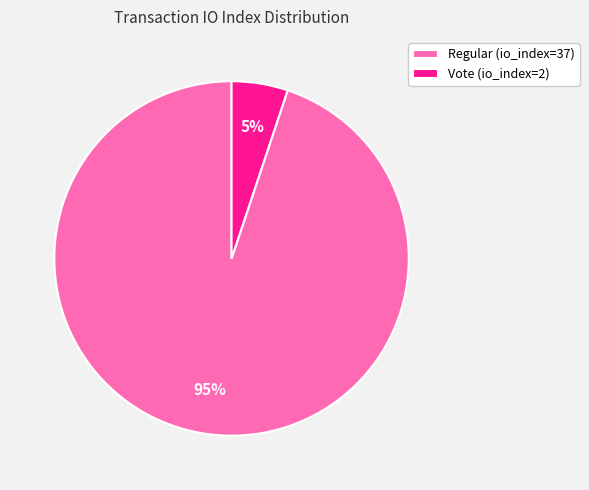

To the nearest percent, what portion does Vote (io_index=2) represent?

5%